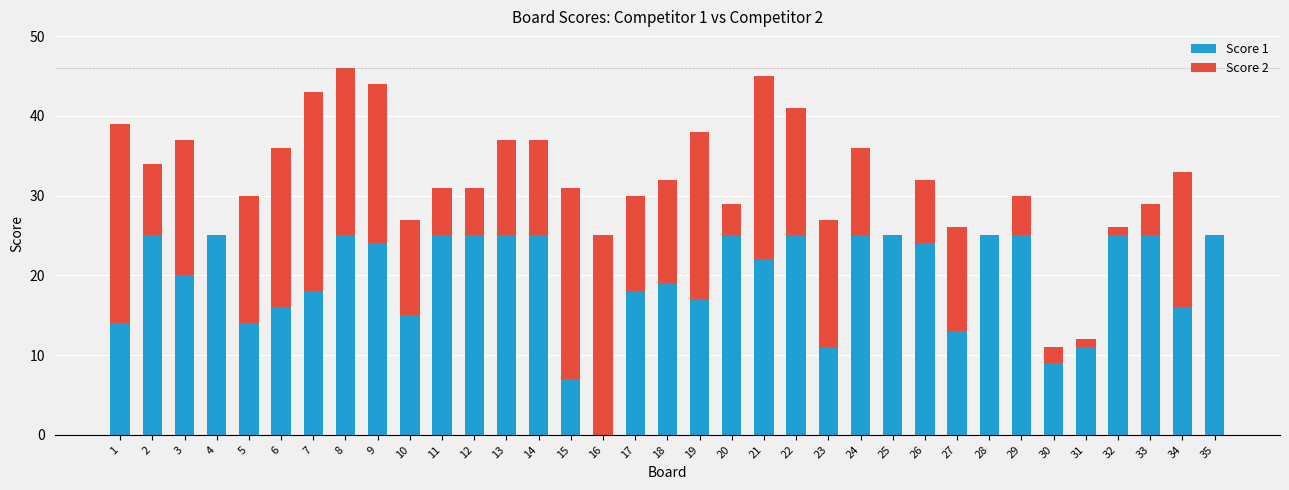

True or false: Score 1 has a value of 4 at 31.

False